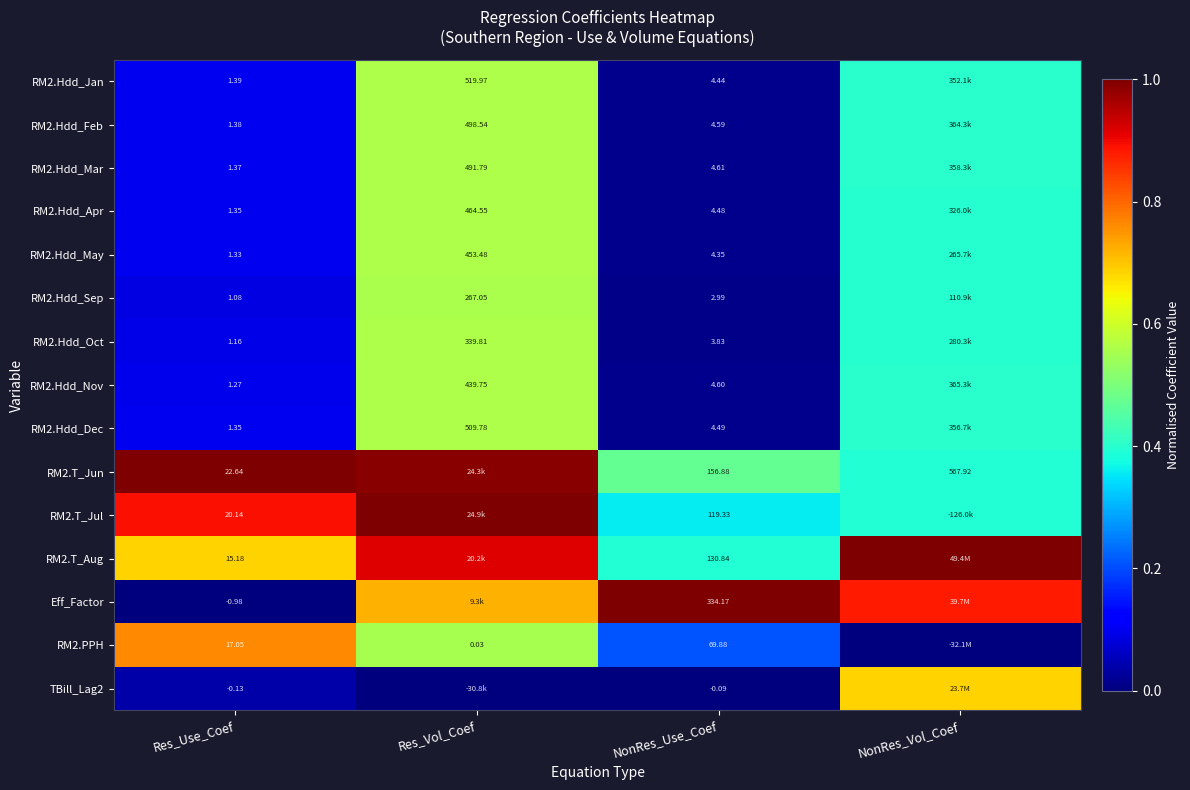

What is the highest value of the RM2.T_Jun series?

1.0